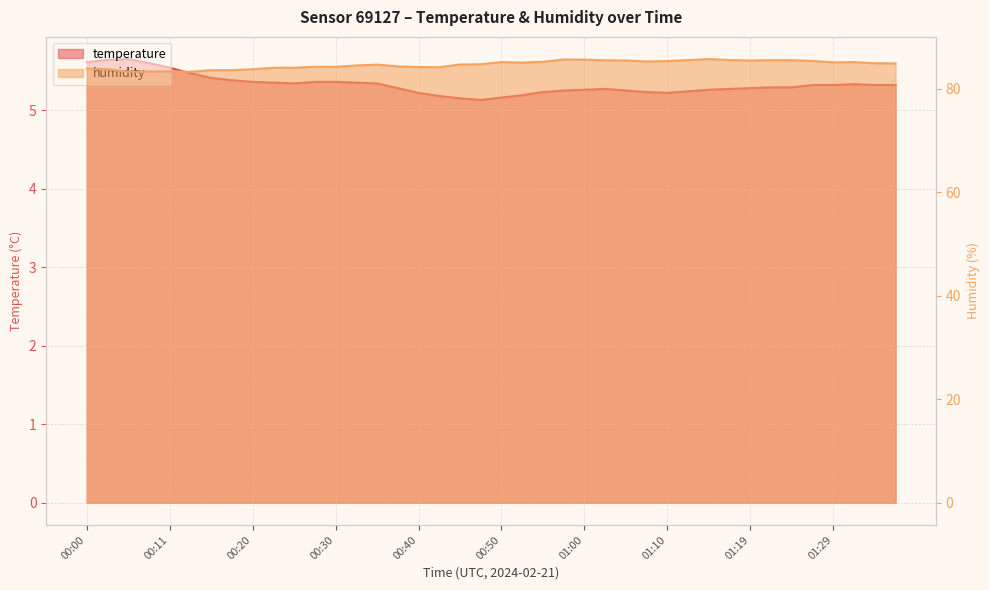

What position from the left is 01:24?

35